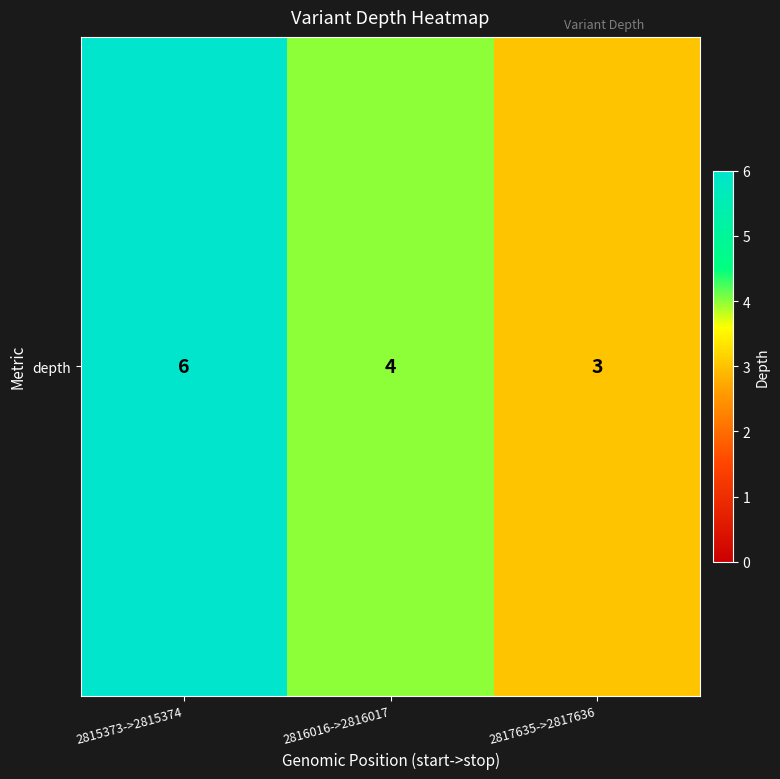

Read the value at 2815373->2815374.

6